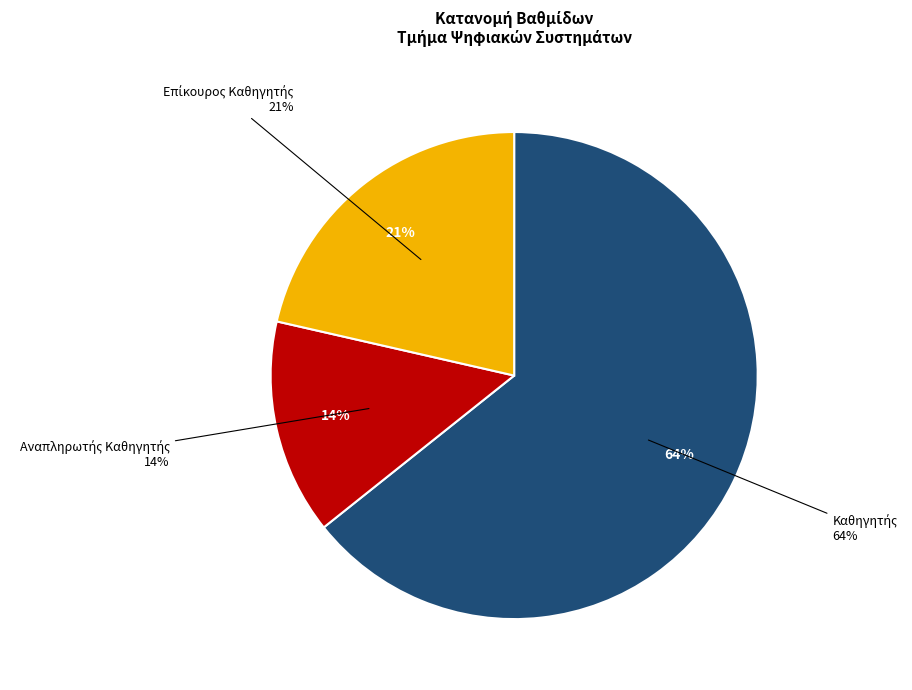

What percentage do Αναπληρωτής Καθηγητής and Επίκουρος Καθηγητής together represent?

35.7%